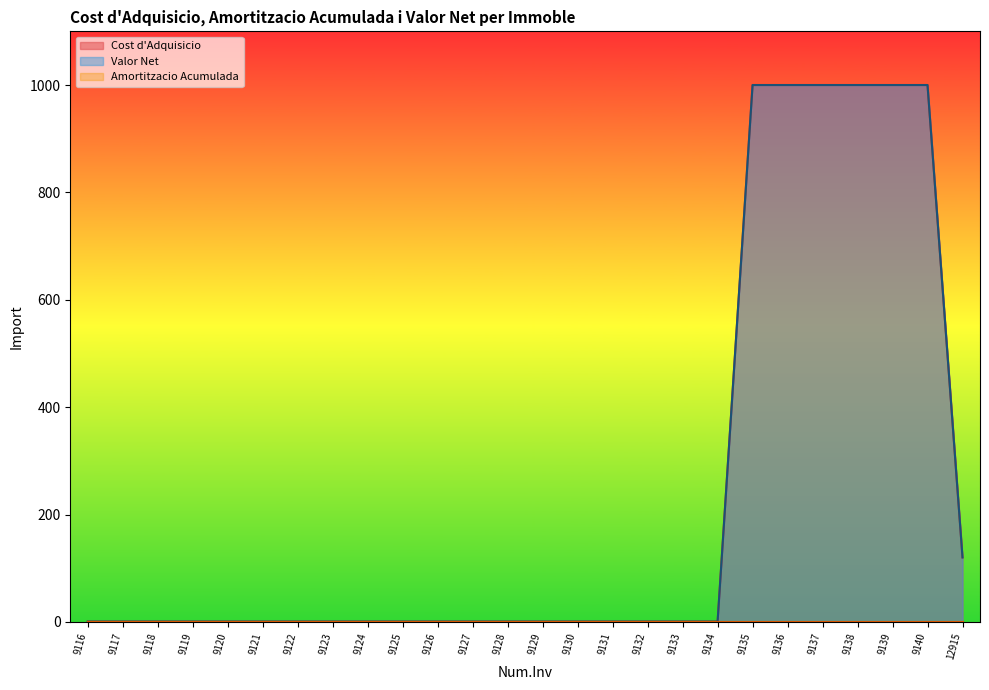

What is the difference between the second highest and minimum values in the Valor Net series?

999.4